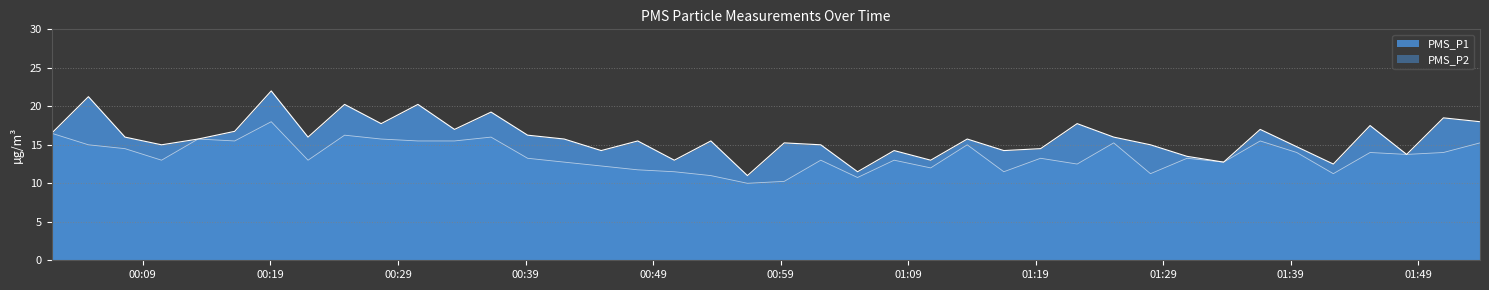

How many lines are shown in the chart?

2